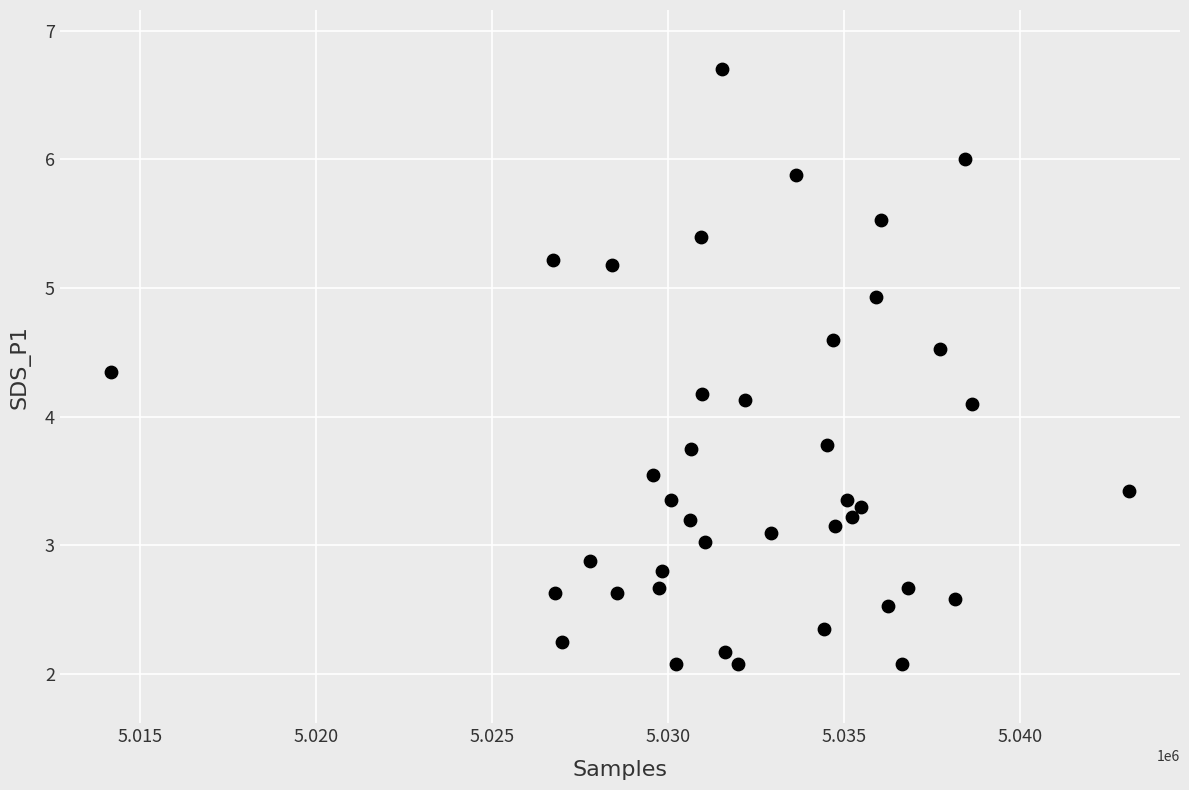

Count the number of points in this scatter plot.

40